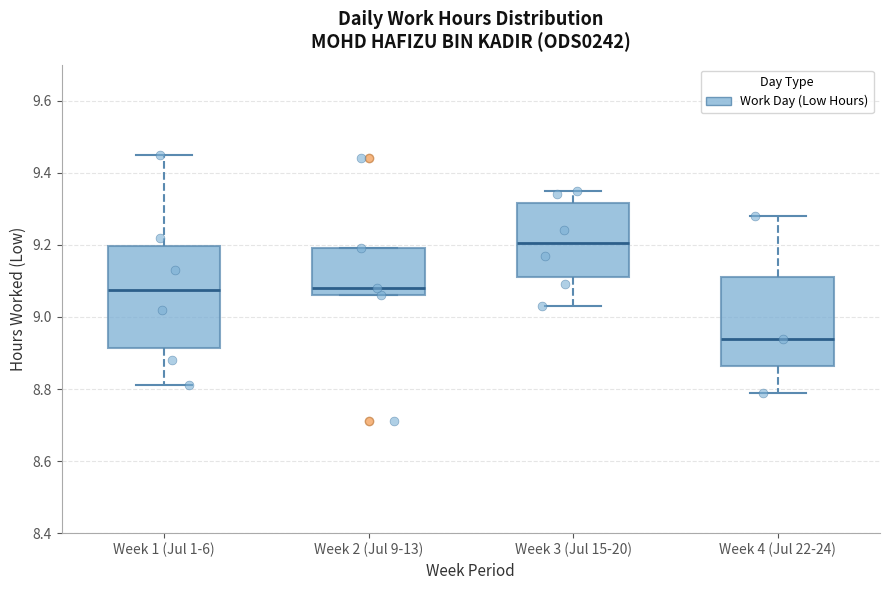

Which box is the tallest, from its lower edge to its upper edge?

Week 1 (Jul 1-6)